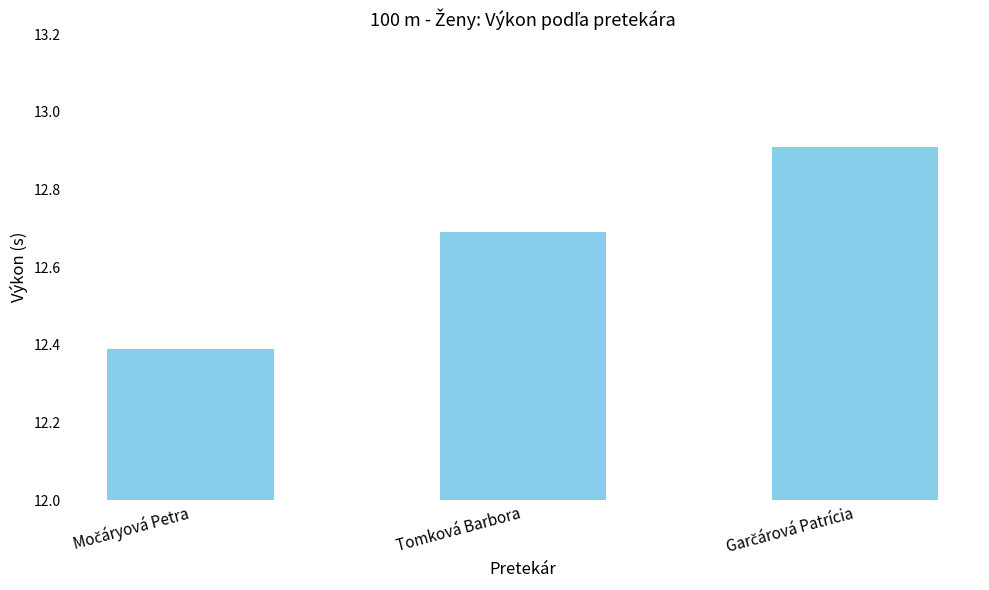

What is the difference between the maximum and minimum values?

0.5